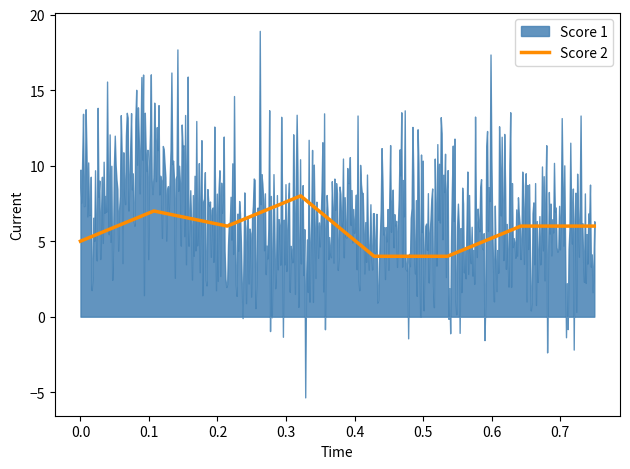

What is the minimum value for Score 2?

4